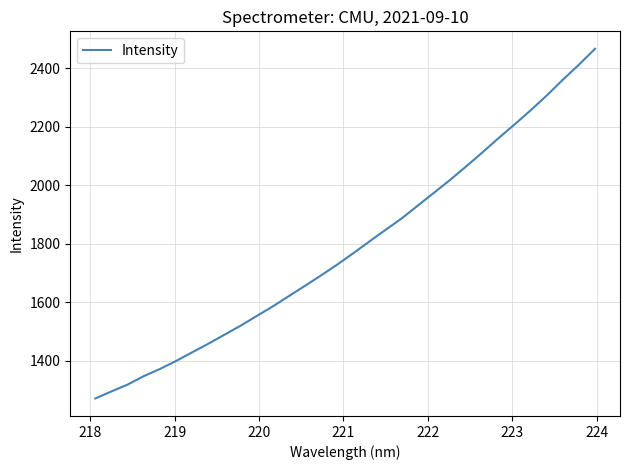

What is the difference between the maximum and minimum values?

1194.6